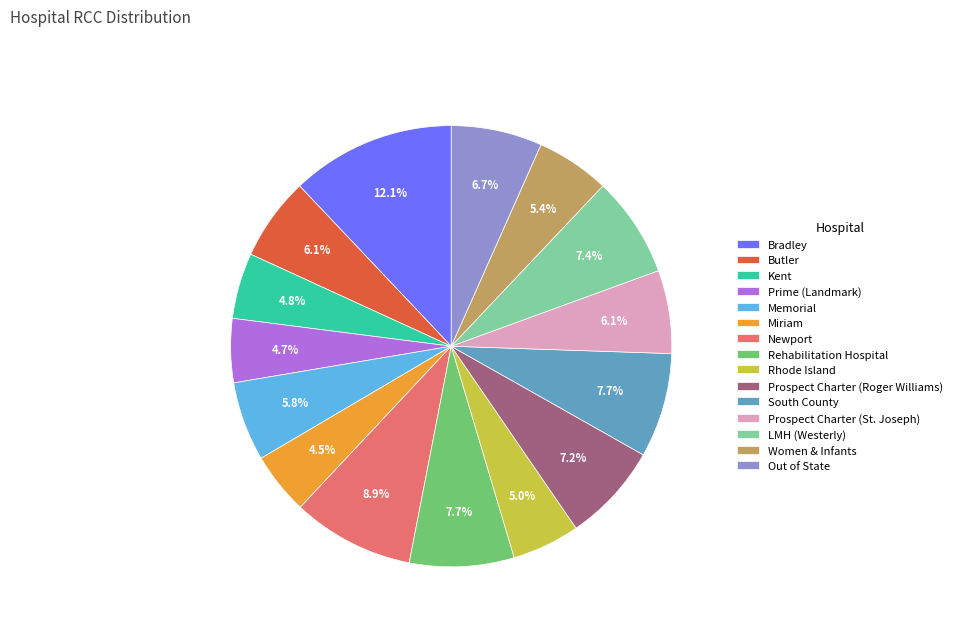

How much of the chart is everything except Rehabilitation Hospital?

92.3%